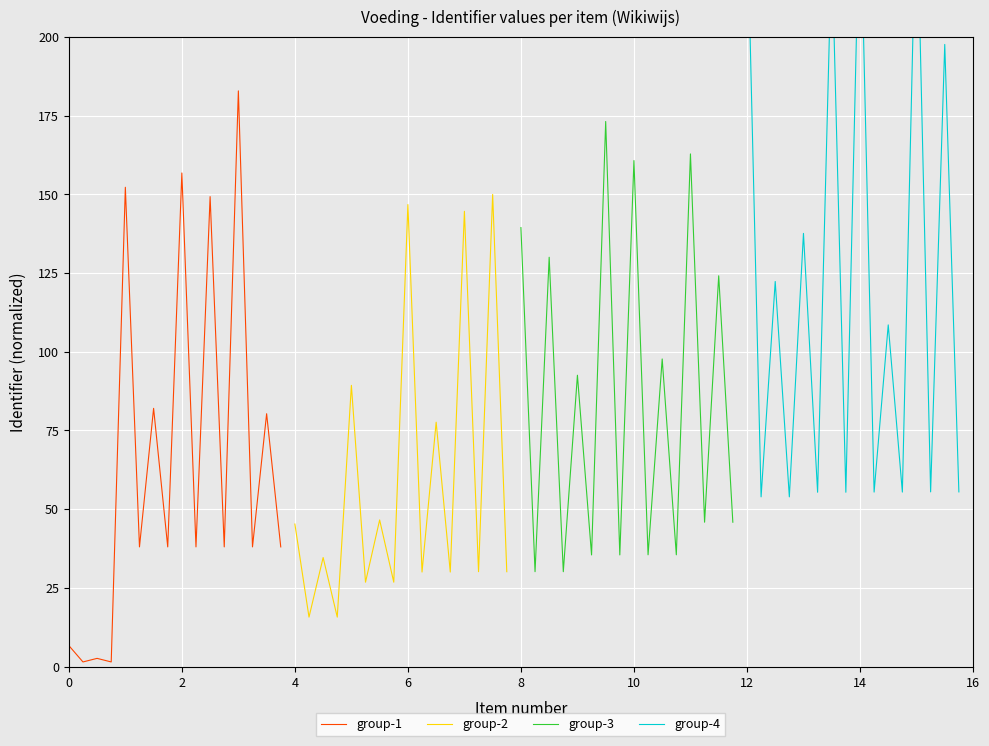

At which category is the sum across all series the highest?

12